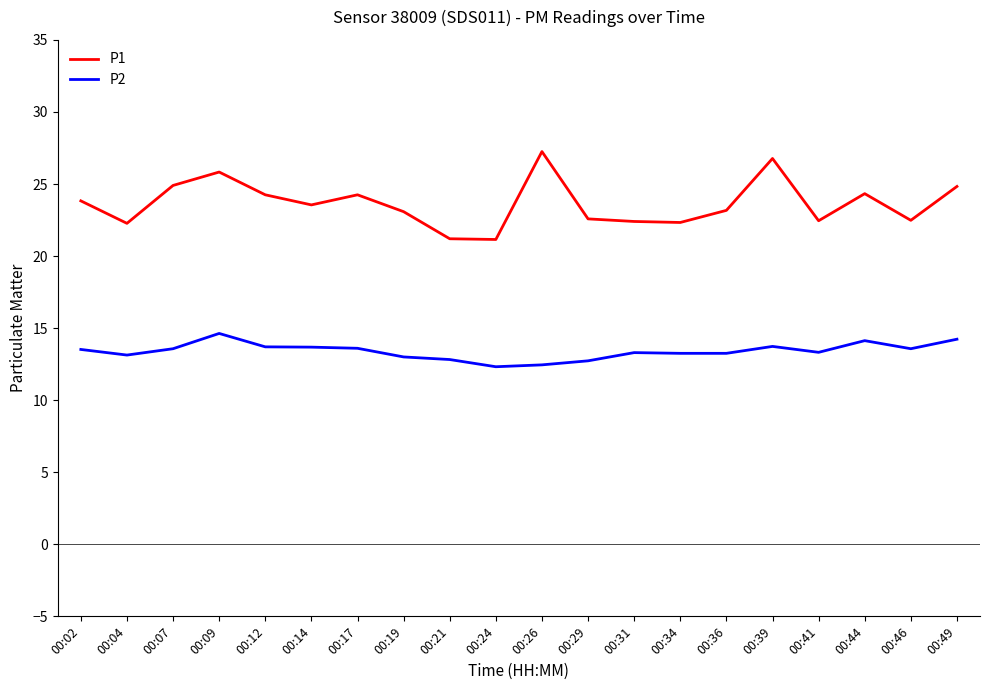

At which category does P2 reach its first local peak?

00:09